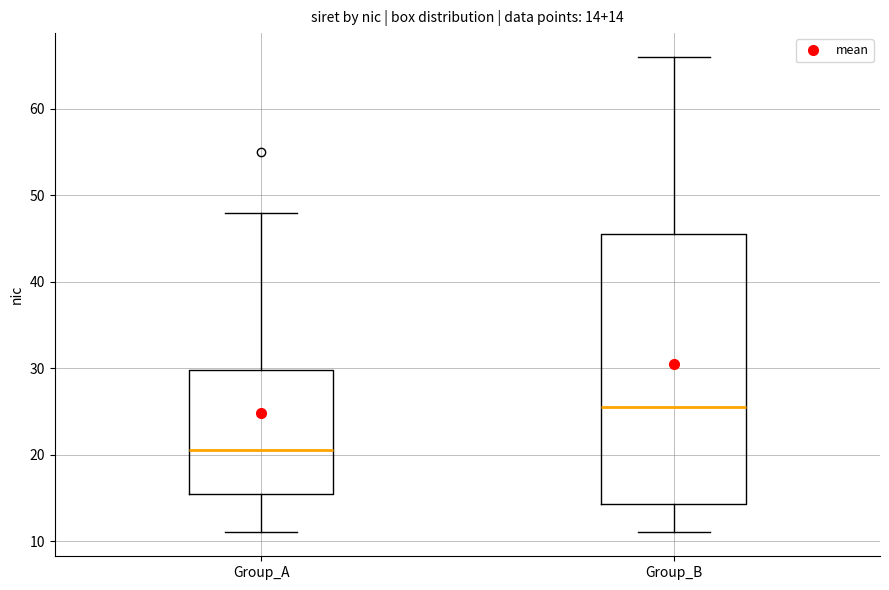

Which box's median line is the lowest?

Group_A